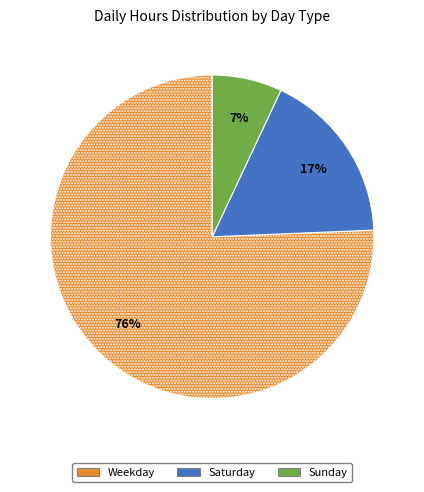

Approximately how many times larger is the value at Sunday compared to Saturday?

0.4